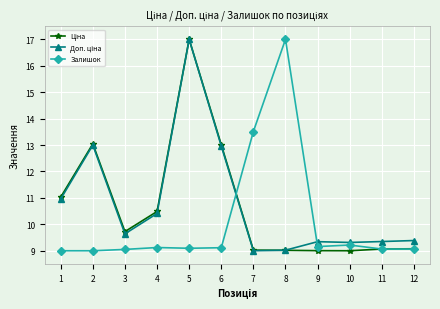

The Залишок series shows 9.1 at 5. True or false?

True